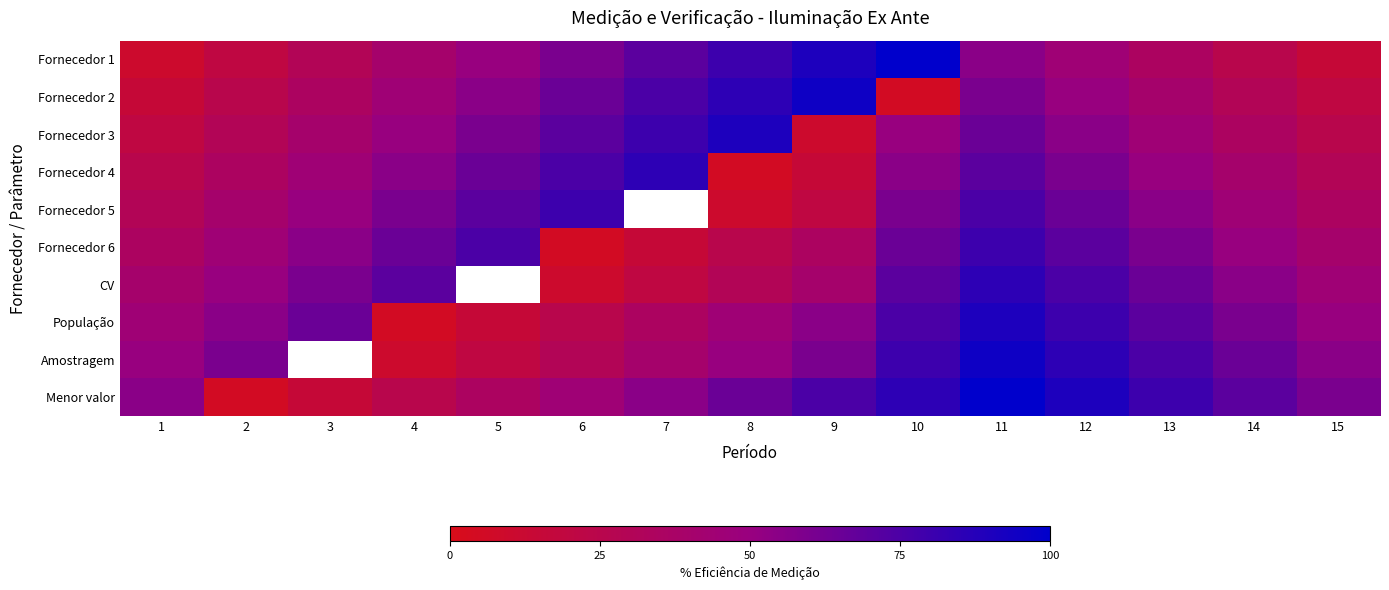

At which label does Fornecedor 3 reach its minimum?

9